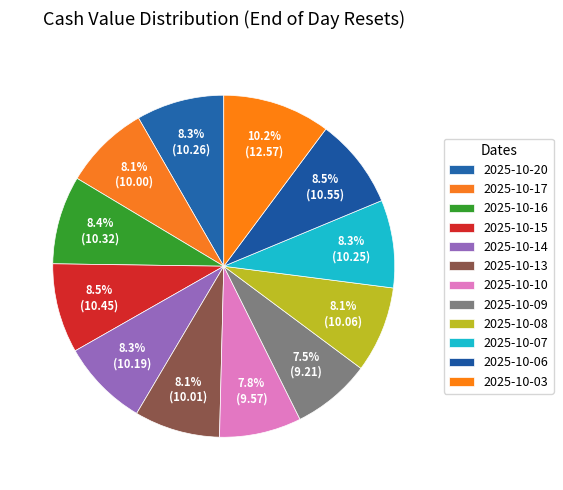

Combined, what portion of the pie is 2025-10-07 and 2025-10-17?

16.4%